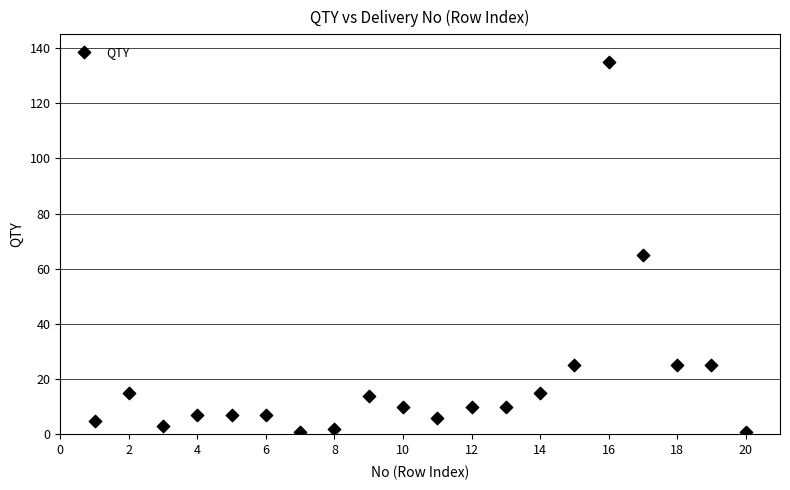

What Y value in the scatter plot is closest to 68?

65